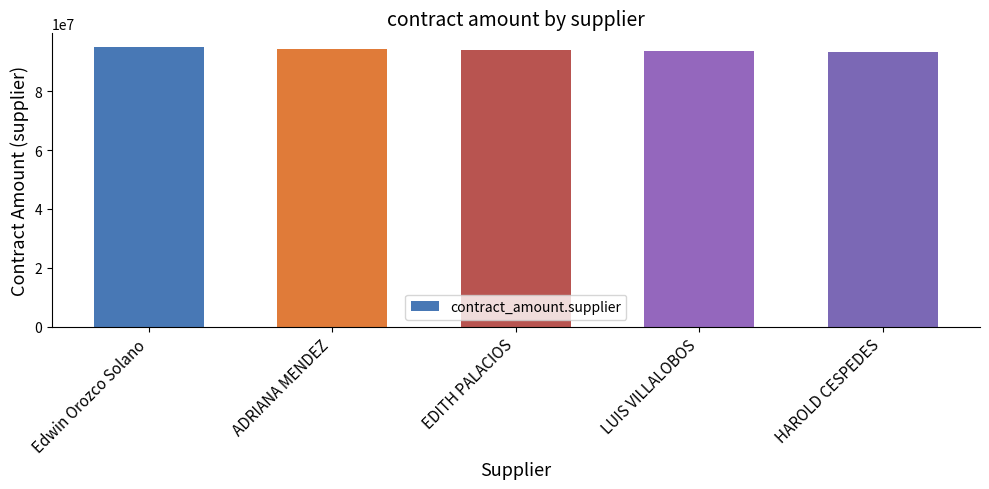

What position from the left is EDITH PALACIOS?

3